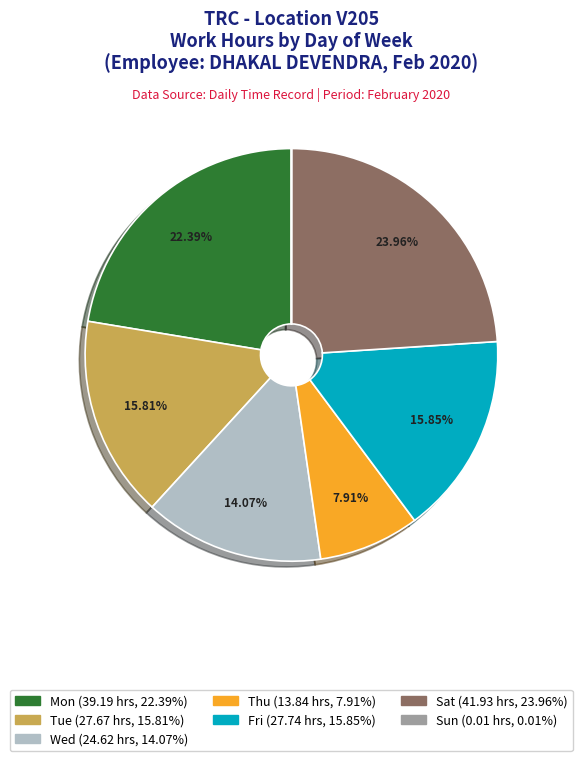

To the nearest percent, what percentage of the pie is Mon?

22%